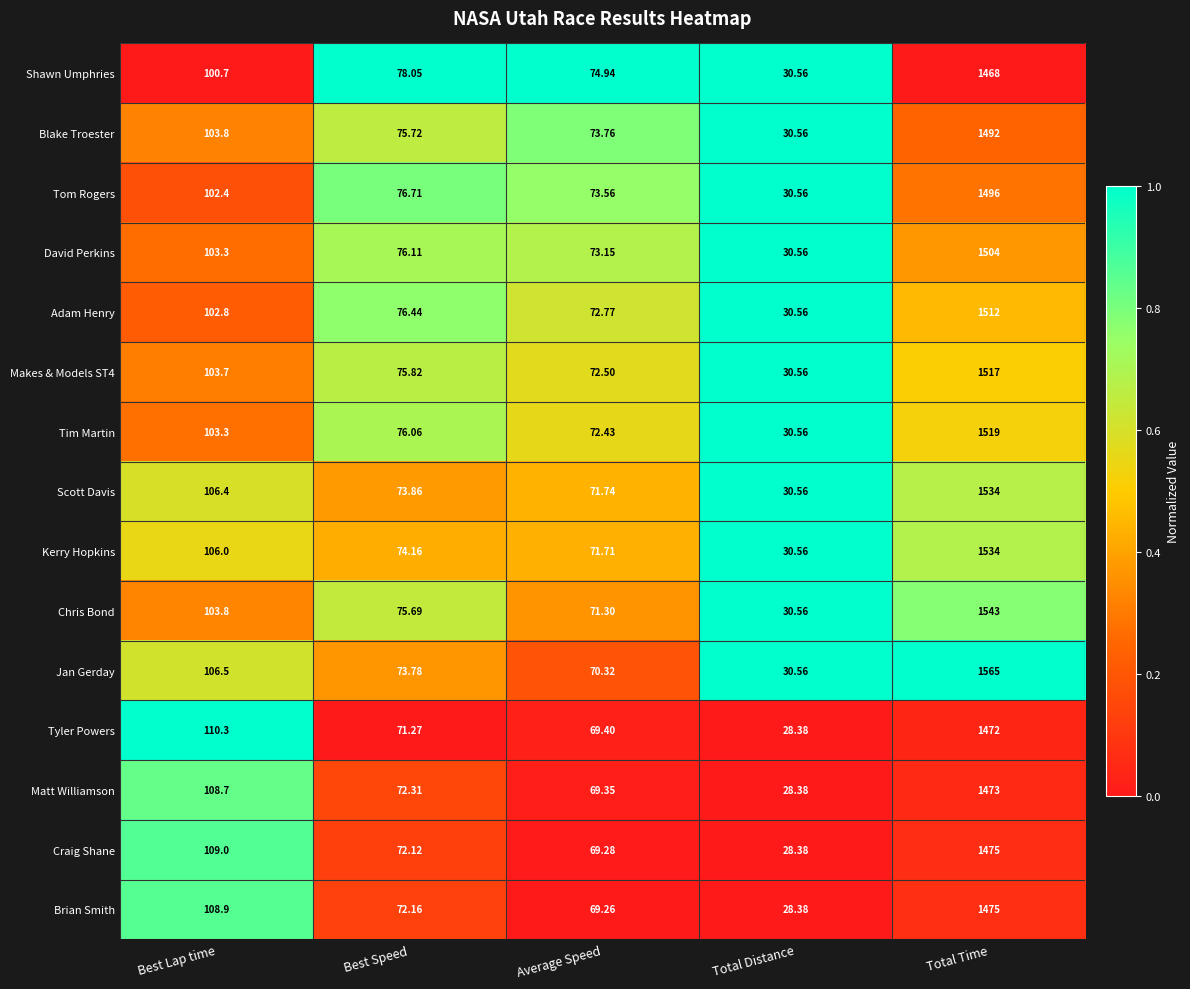

Which category has the lowest value in the Scott Davis series?

Total Distance